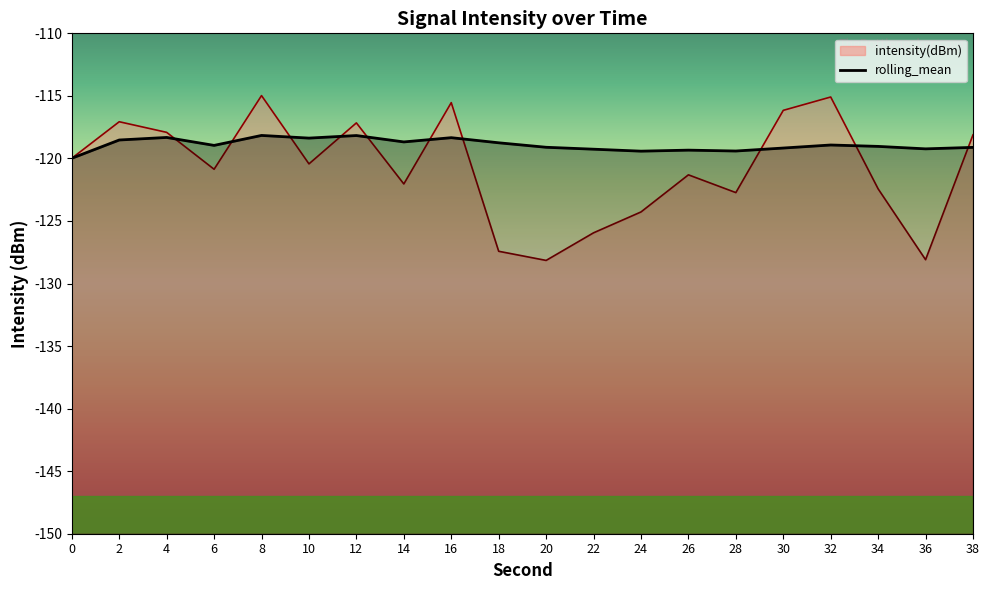

Which series has the largest total across all categories?

rolling_mean